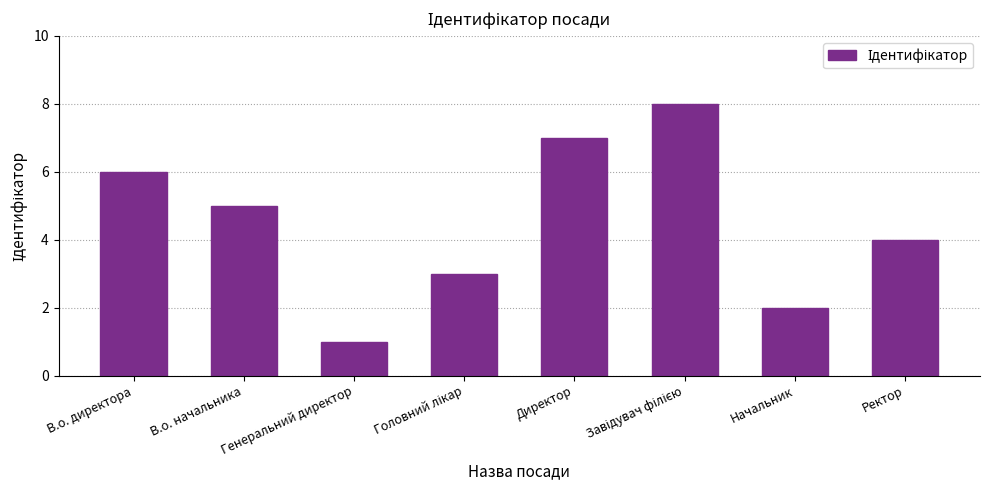

At which category does the chart reach its minimum across all series?

Генеральний директор